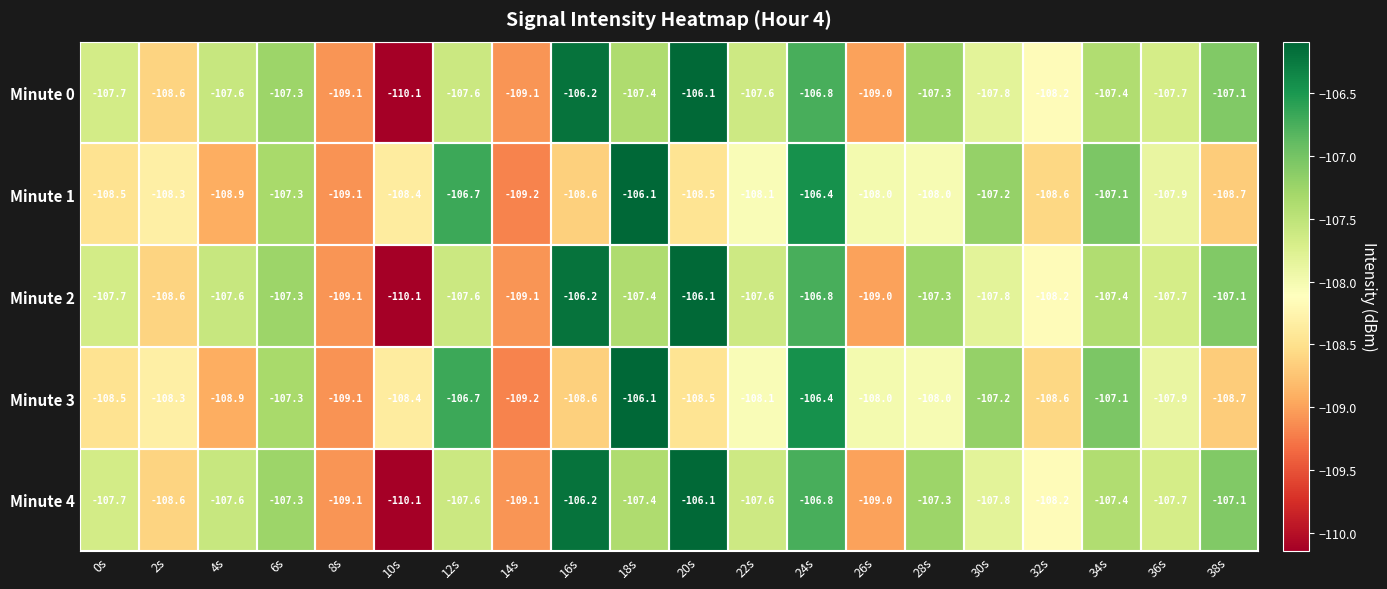

What is the total value across all series at 18s?

-534.4